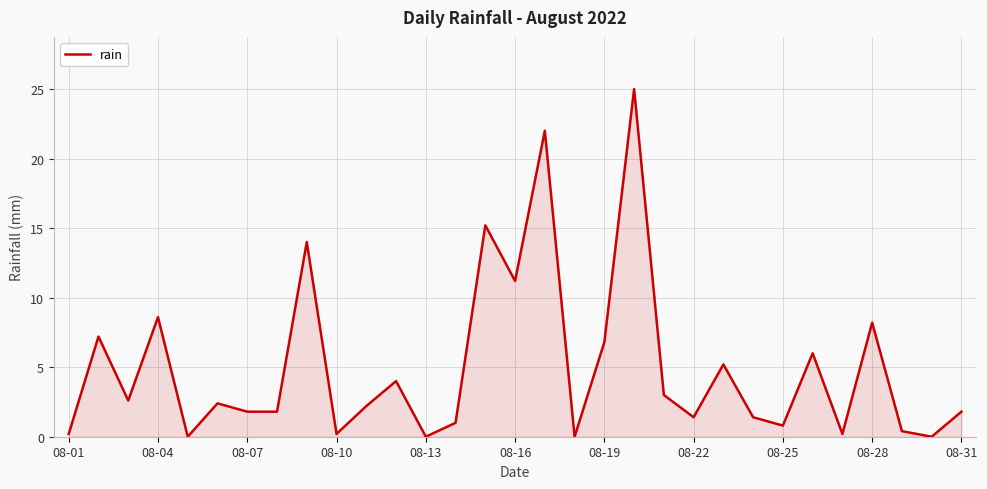

How many interior local peaks (higher than both neighbors) does the data have?

11